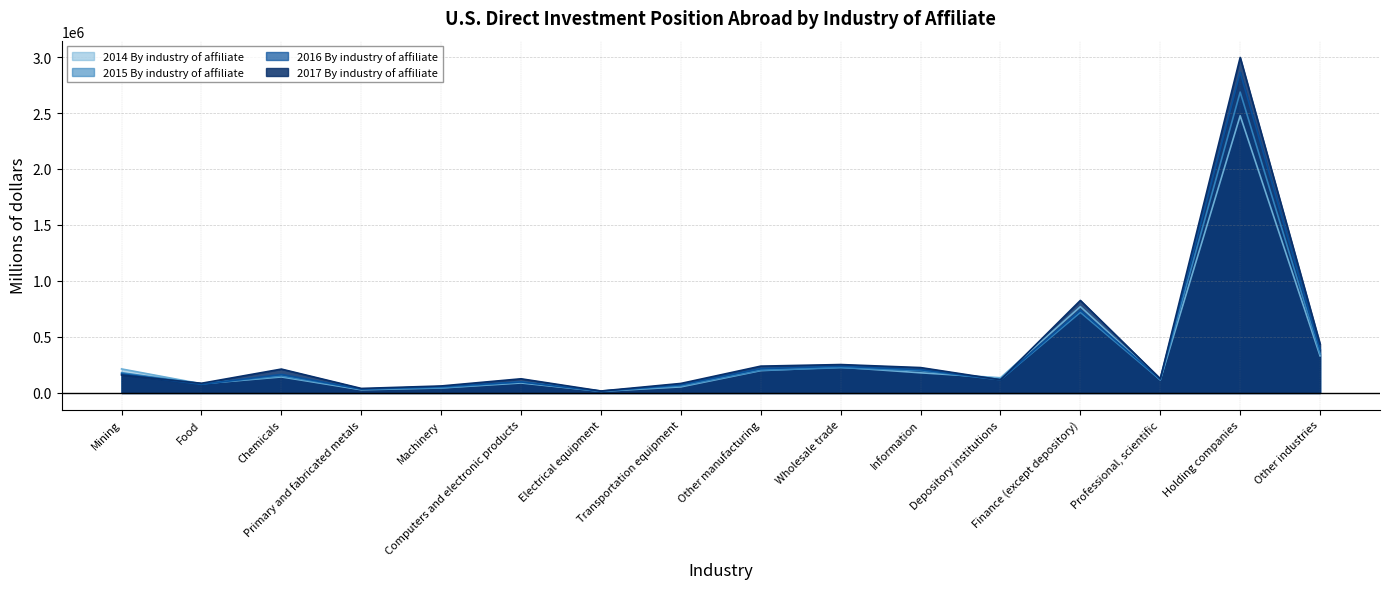

How many lines are shown in the chart?

4